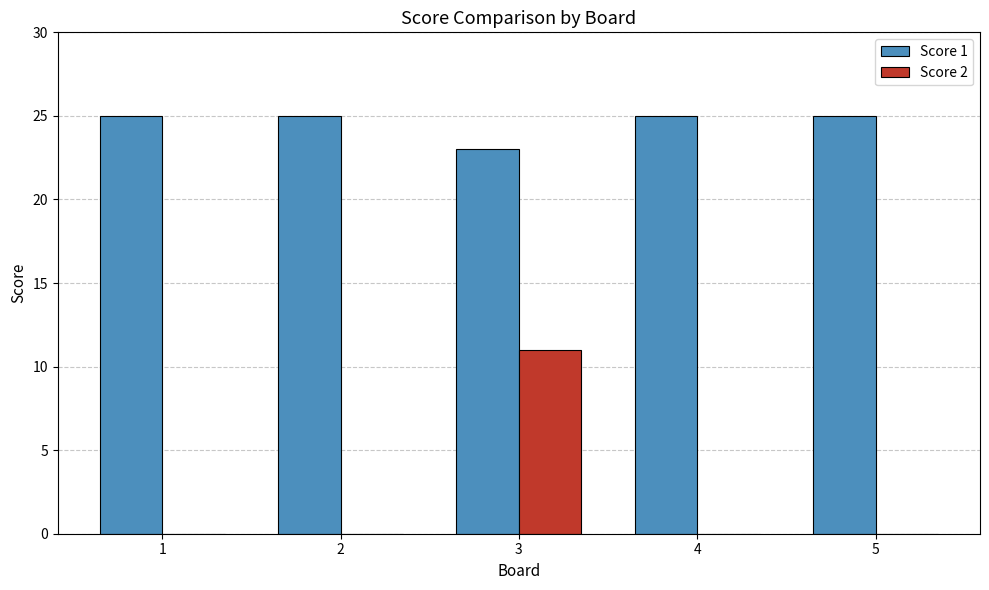

Reading left to right, extract all data points from this chart.

Score 1: 1=25	2=25	3=23	4=25	5=25
Score 2: 1=0	2=0	3=11	4=0	5=0